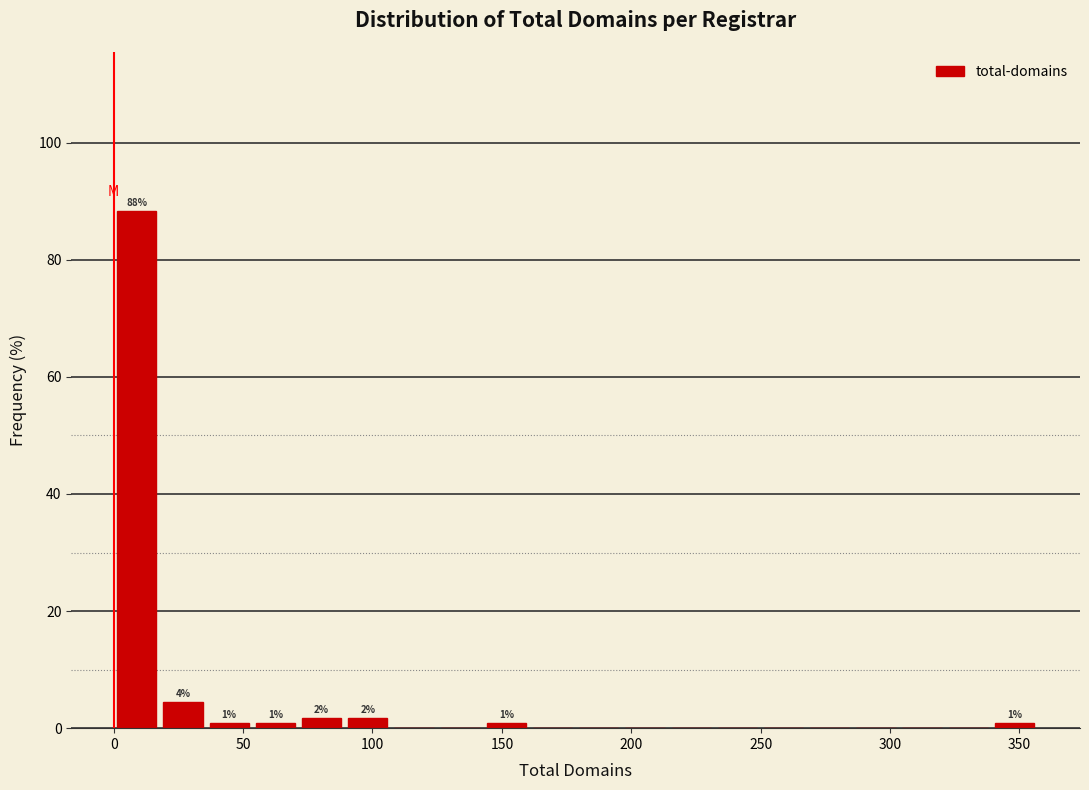

Around what value on the x-axis is the tallest bar? Give the approximate position of its centre, as read against the axis.

10